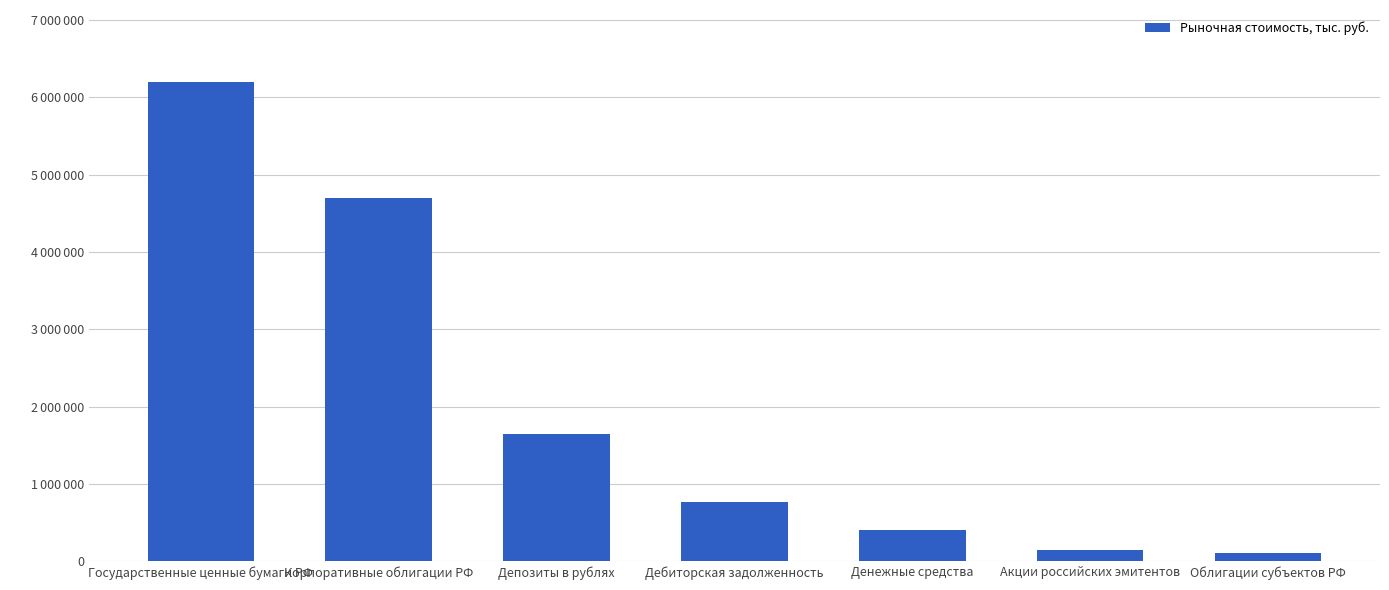

Where does the data first go above 774198?

Государственные ценные бумаги РФ